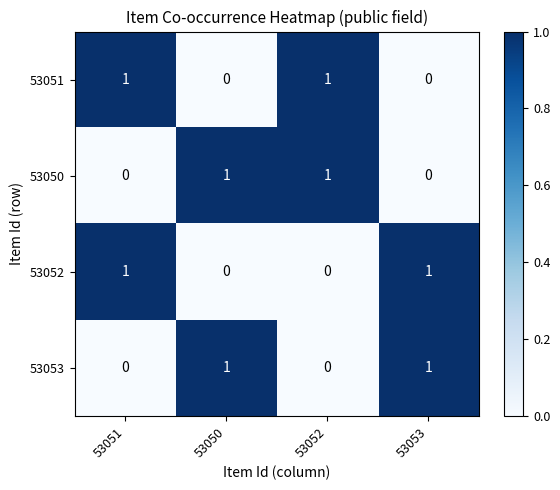

Reading left to right, transcribe all the data shown in this chart.

53051: 53051=1	53050=0	53052=1	53053=0
53050: 53051=0	53050=1	53052=1	53053=0
53052: 53051=1	53050=0	53052=0	53053=1
53053: 53051=0	53050=1	53052=0	53053=1